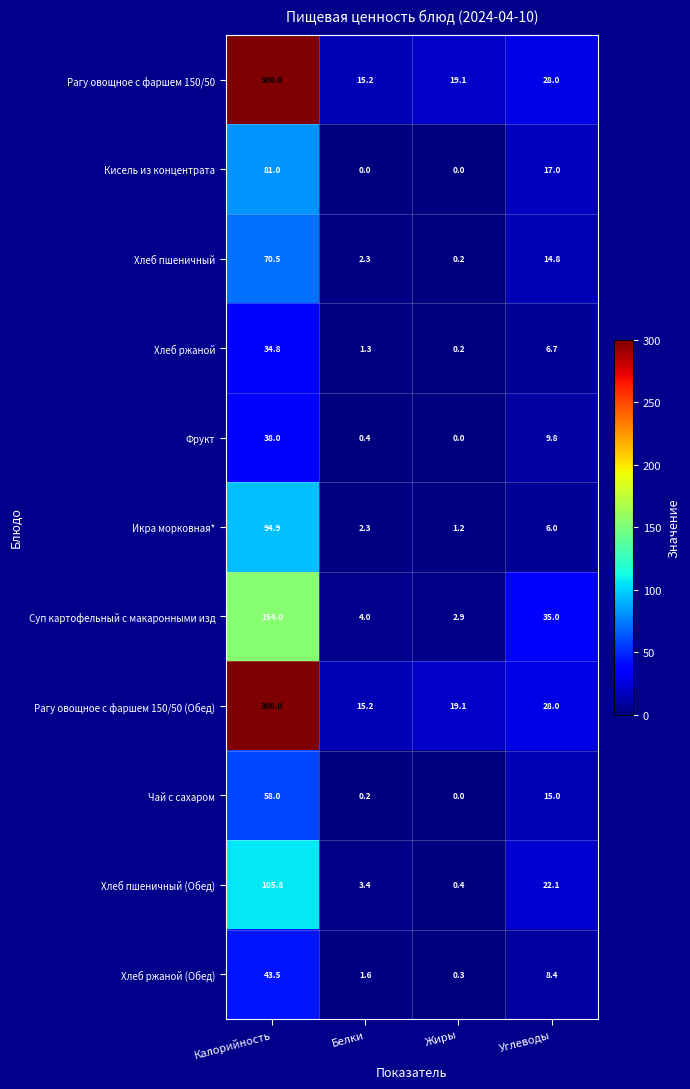

What is the spread (max minus min) of values at Калорийность?

265.2